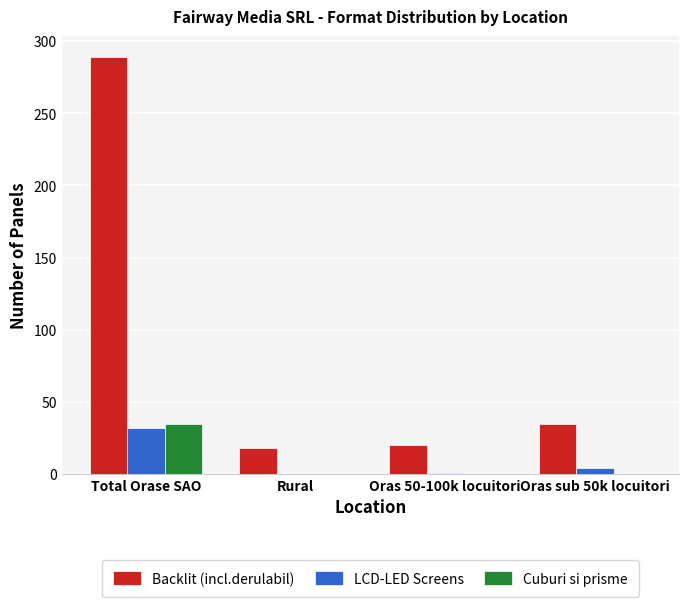

Count the Cuburi si prisme values in the range 0 to 35.

4